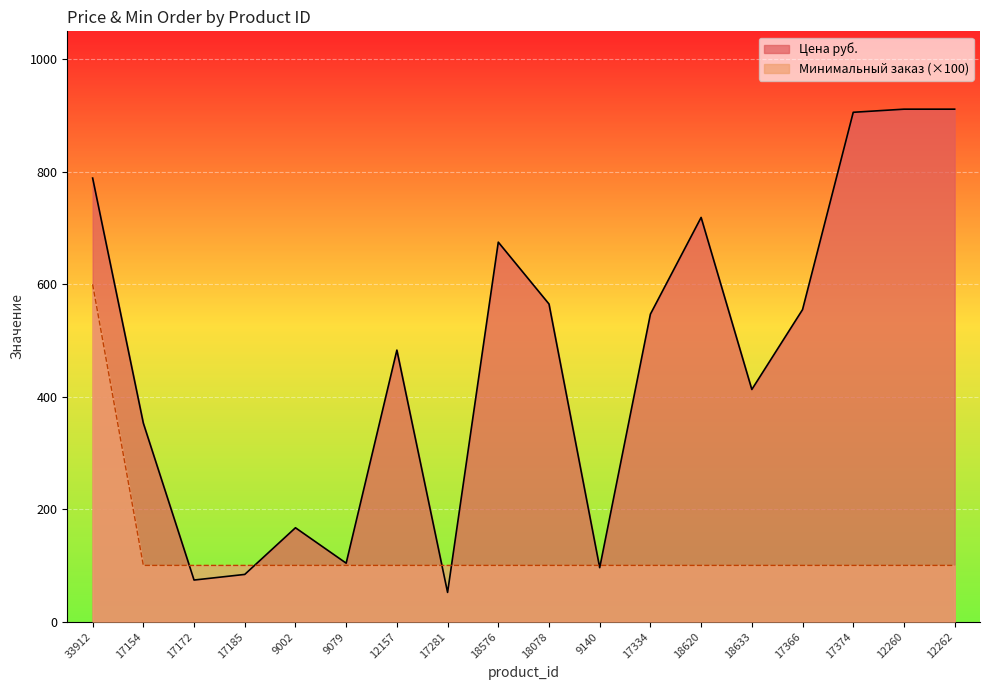

Is it true that Цена руб. equals 417.2 at 12262?

False